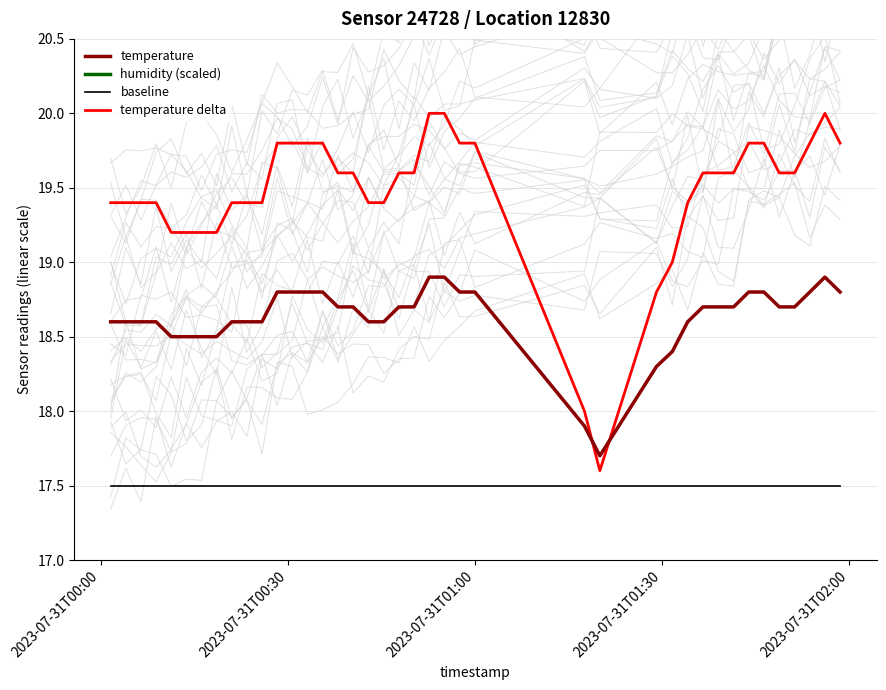

Reading left to right, transcribe all the data shown in this chart.

temperature: 18.6	18.6	18.6	18.6	18.5	18.5	18.5	18.5	18.6	18.6	18.6	18.8	18.8	18.8	18.8	18.7	18.7	18.6	18.6	18.7	18.7	18.9	18.9	18.8	18.8	17.9	17.7	18.3	18.4	18.6	18.7	18.7	18.7	18.8	18.8	18.7	18.7	18.8	18.9	18.8
humidity (scaled): 26.0	26.0	26.0	26.0	26.0	26.0	26.0	26.0	26.0	26.0	26.0	26.0	26.0	26.0	26.0	26.0	26.0	26.0	26.0	26.0	26.0	26.0	26.0	26.0	26.0	26.0	26.0	26.0	26.0	26.0	26.0	26.0	26.0	26.0	26.0	26.0	26.0	26.0	26.0	26.0
baseline: 17.5	17.5	17.5	17.5	17.5	17.5	17.5	17.5	17.5	17.5	17.5	17.5	17.5	17.5	17.5	17.5	17.5	17.5	17.5	17.5	17.5	17.5	17.5	17.5	17.5	17.5	17.5	17.5	17.5	17.5	17.5	17.5	17.5	17.5	17.5	17.5	17.5	17.5	17.5	17.5
temperature delta: 19.4	19.4	19.4	19.4	19.2	19.2	19.2	19.2	19.4	19.4	19.4	19.8	19.8	19.8	19.8	19.6	19.6	19.4	19.4	19.6	19.6	20.0	20.0	19.8	19.8	18.0	17.6	18.8	19.0	19.4	19.6	19.6	19.6	19.8	19.8	19.6	19.6	19.8	20.0	19.8